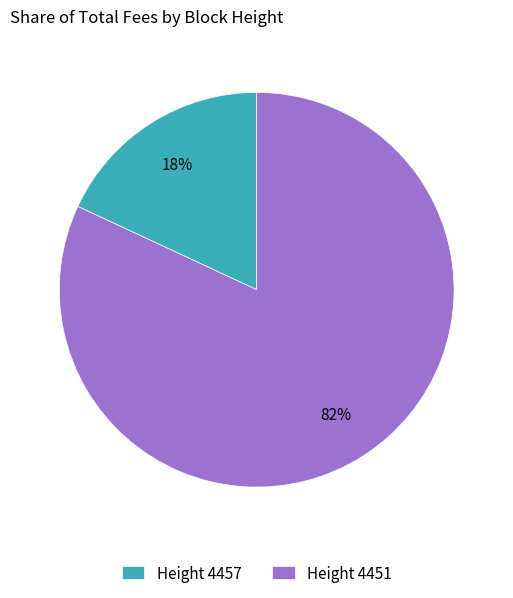

Is the sum of Height 4451 and Height 4457 greater than half?

Yes